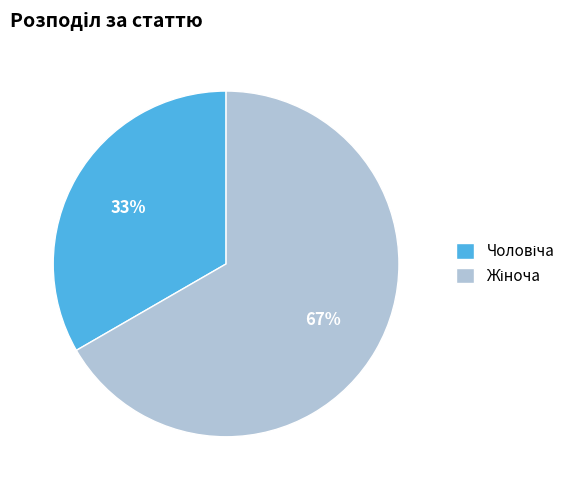

Is there any slice that represents more than half of the pie?

Yes